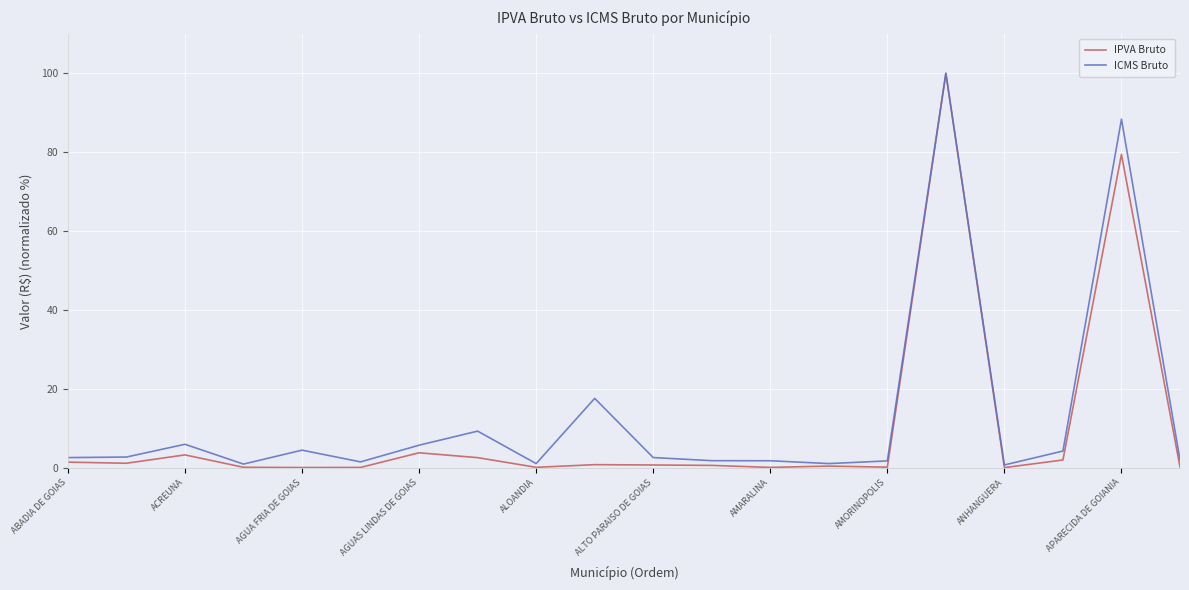

What is the greatest value displayed?

100.0